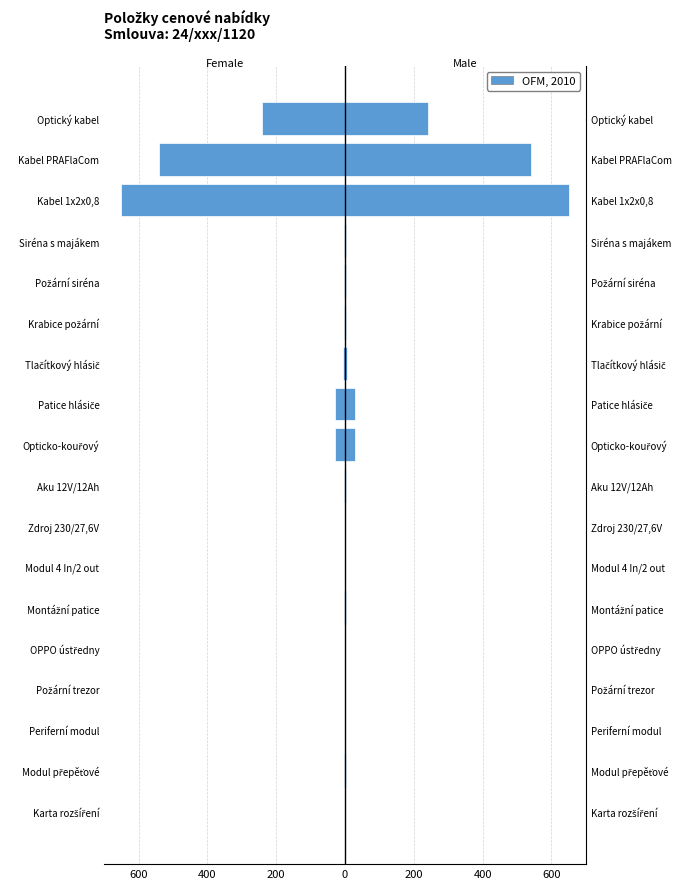

List the series in order of their overall mean, highest first.

Male, Female